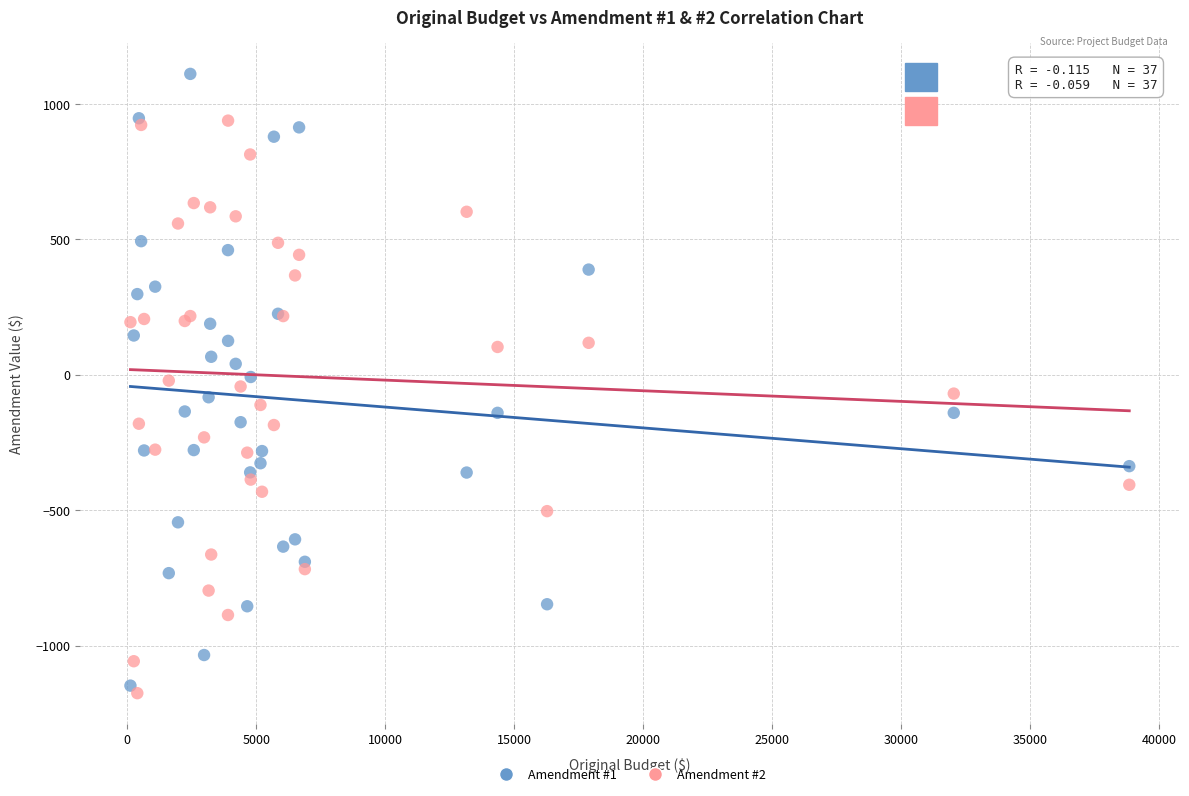

Which series reaches the maximum Y coordinate?

Amendment #1